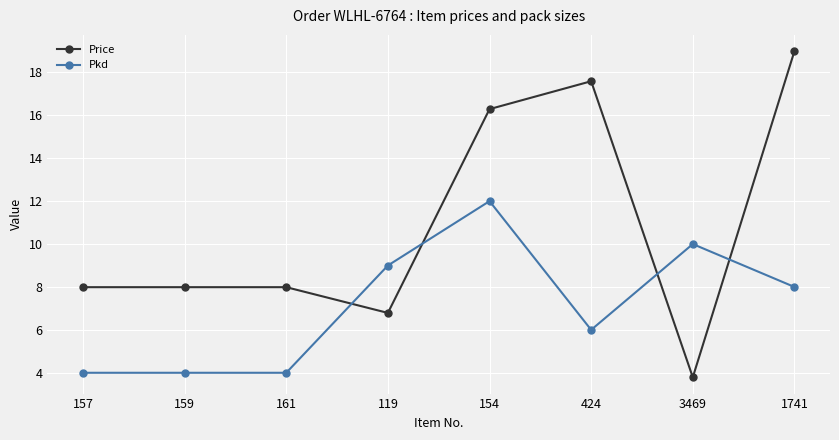

True or false: Price has more than 0 interior local peaks.

True